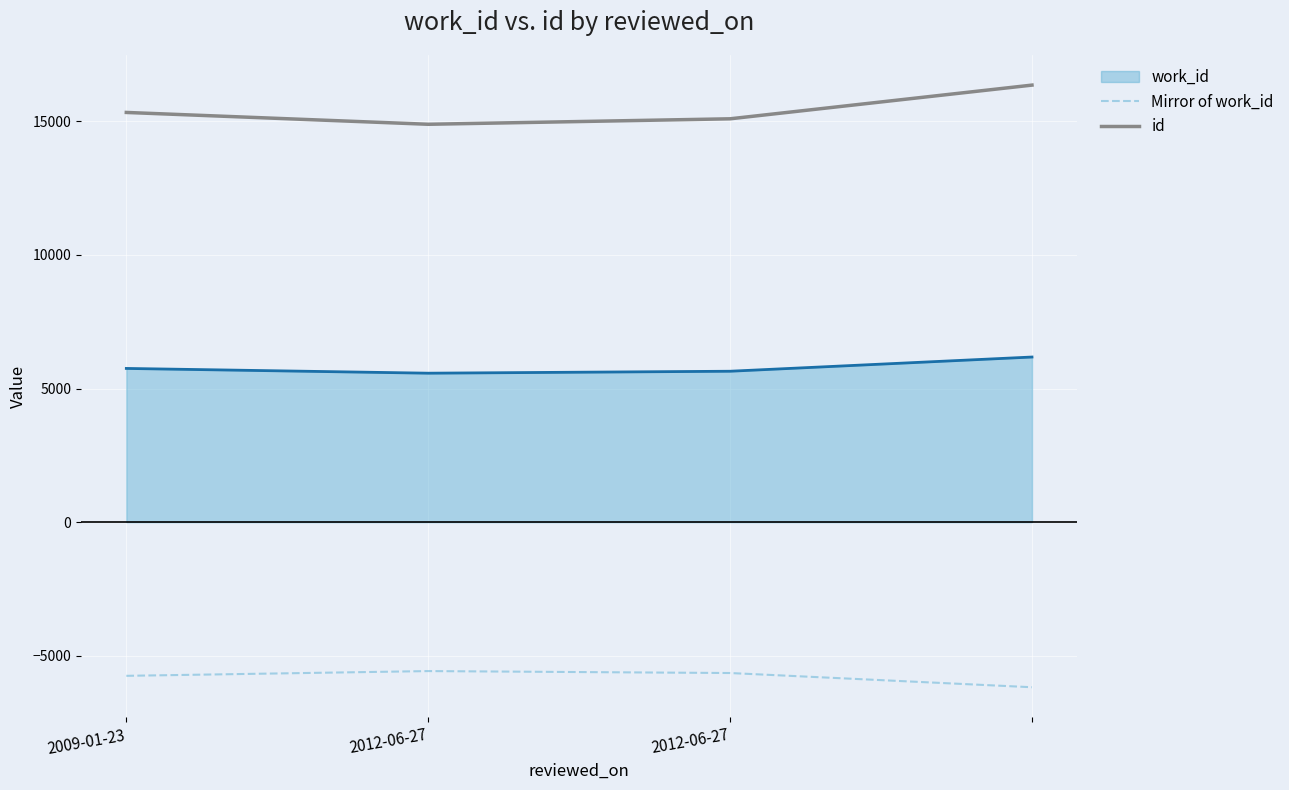

List the series in order of their peak value, lowest first.

Mirror of work_id, work_id, id